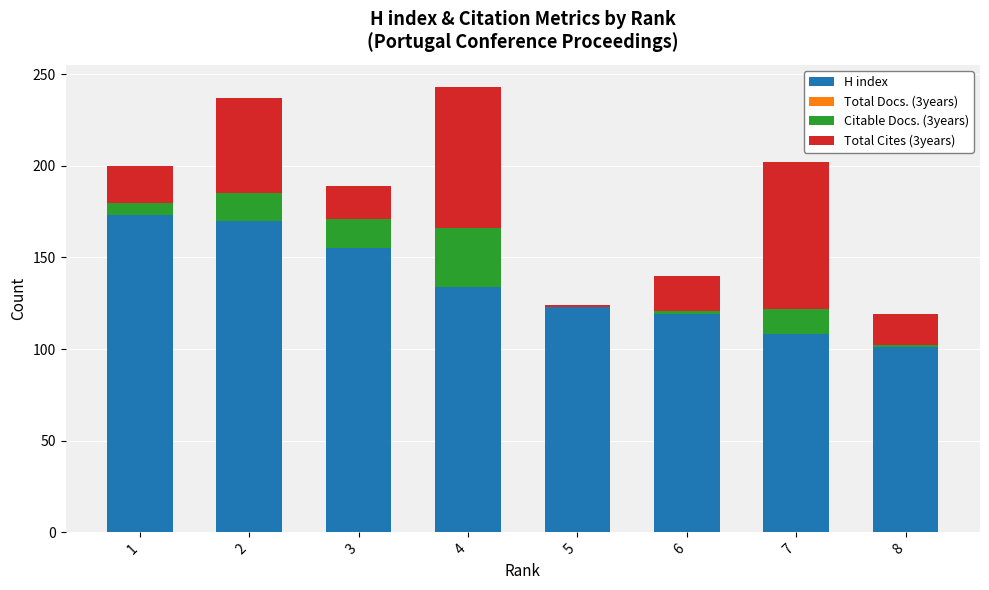

What is the maximum value for H index?

173